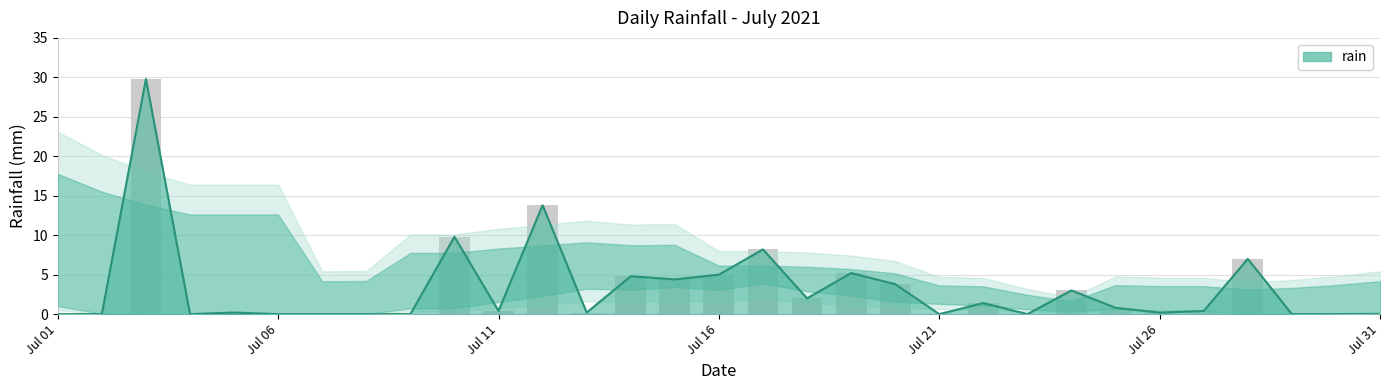

What is the value of the 24th bar from the left?

3.0